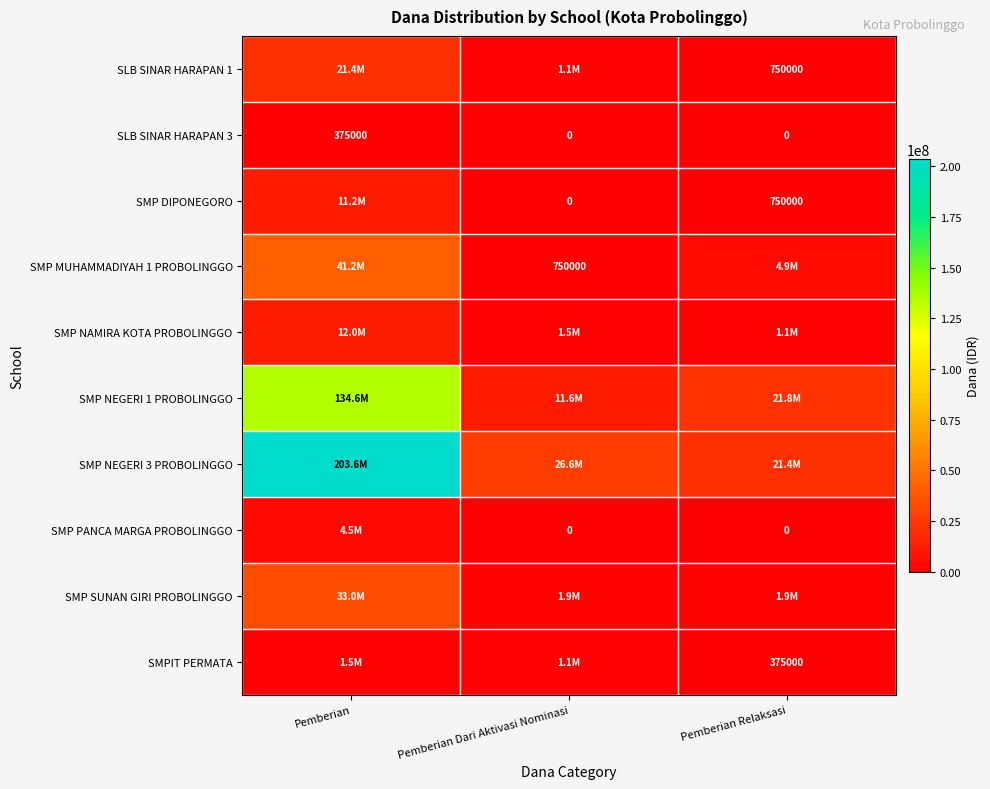

How many categories are shown in the chart?

3